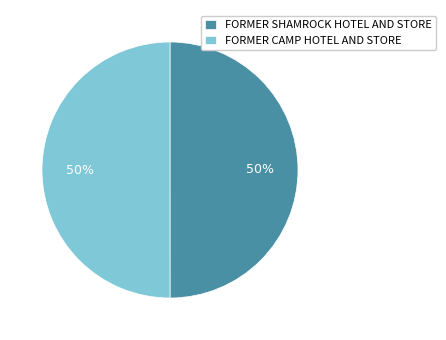

To the nearest percent, what is the combined percentage of FORMER CAMP HOTEL AND STORE and FORMER SHAMROCK HOTEL AND STORE?

100%